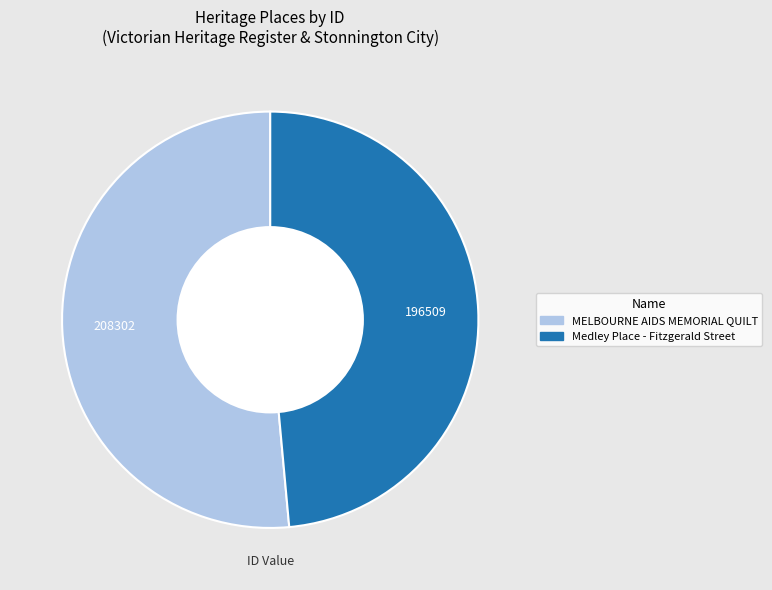

Does any single category account for the majority?

Yes